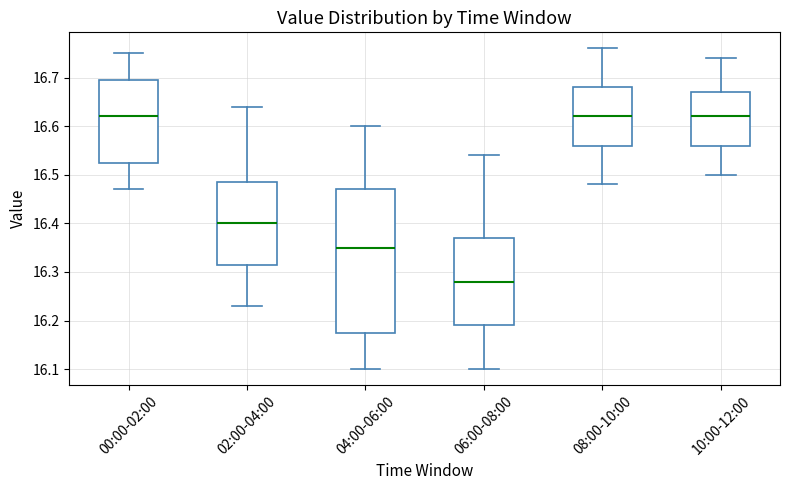

Reading left to right, read every box against the y-axis: the position of its median line, the range the box covers, and the ends of its whiskers. The values are not printed on the chart, so give them approximately, as read against the axis.

00:00-02:00: median 16.62, box 16.53 to 16.70, whiskers 16.47 to 16.75
02:00-04:00: median 16.40, box 16.32 to 16.49, whiskers 16.23 to 16.64
04:00-06:00: median 16.35, box 16.18 to 16.47, whiskers 16.10 to 16.60
06:00-08:00: median 16.28, box 16.19 to 16.37, whiskers 16.10 to 16.54
08:00-10:00: median 16.62, box 16.56 to 16.68, whiskers 16.48 to 16.76
10:00-12:00: median 16.62, box 16.56 to 16.67, whiskers 16.50 to 16.74